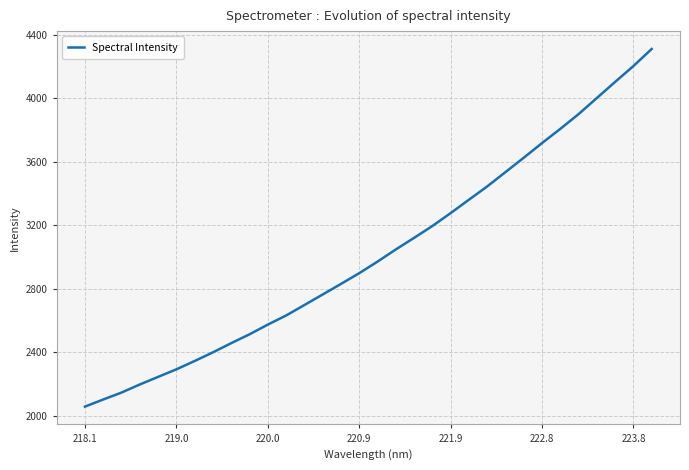

What is the minimum value shown in the chart?

2057.5